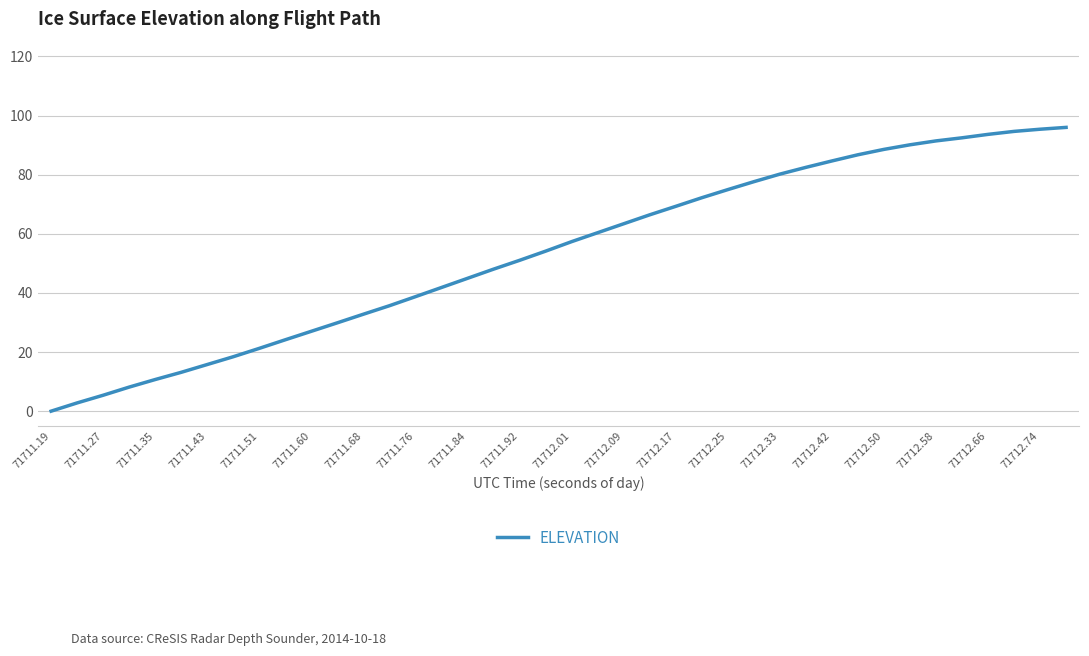

Does the chart have visible grid lines?

Yes